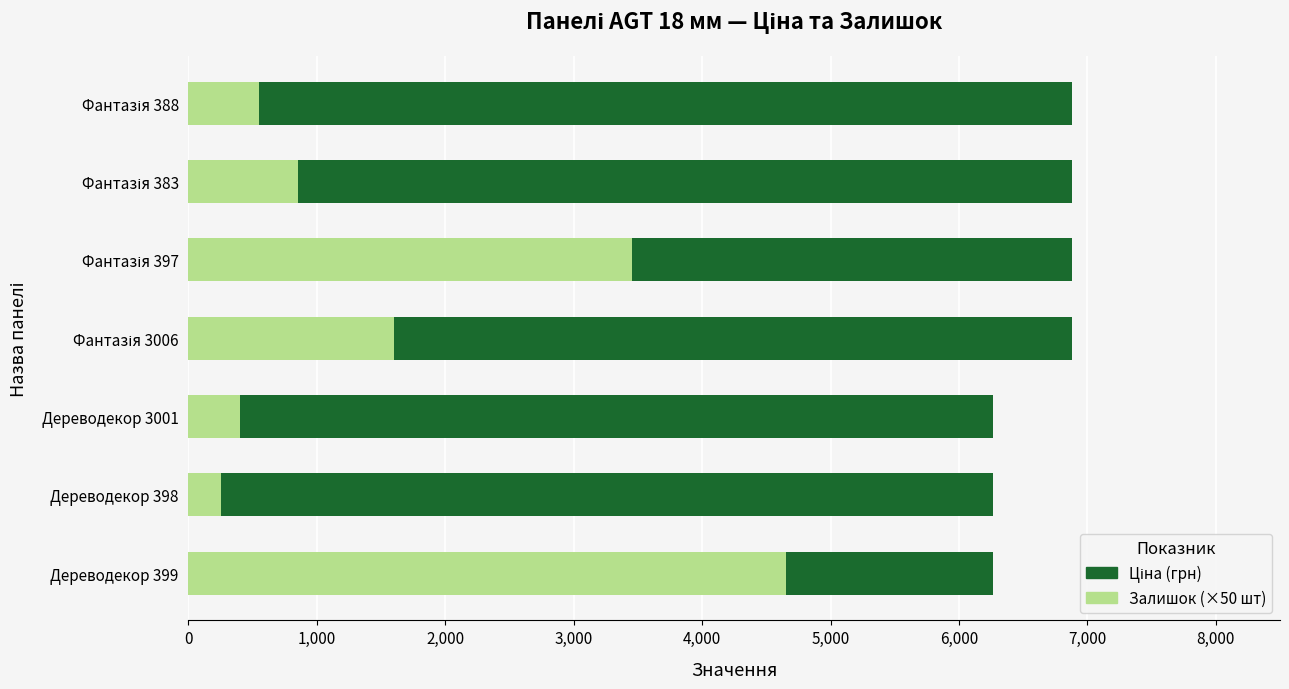

What is the value of the Залишок (×50 шт) bar at the 1st from the left?

4650.0